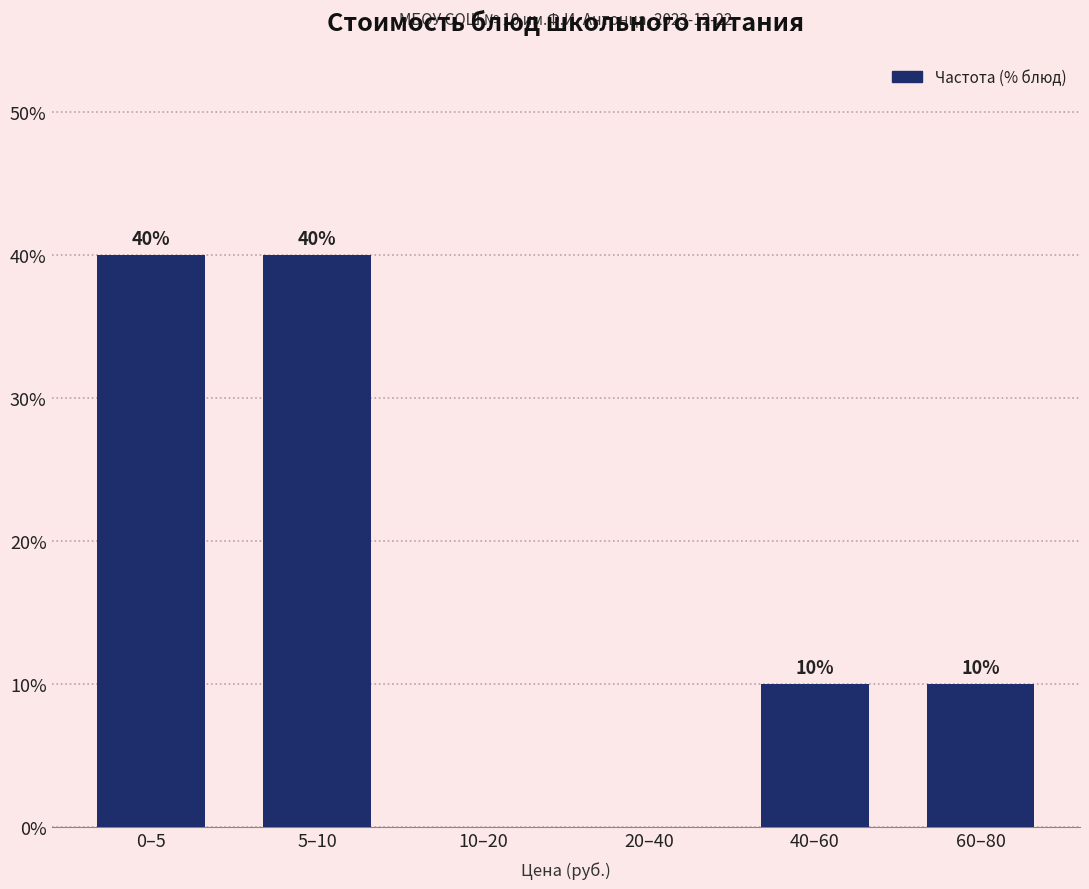

Reading left to right, list all the values displayed in this chart.

0–5=40	5–10=40	10–20=0	20–40=0	40–60=10	60–80=10